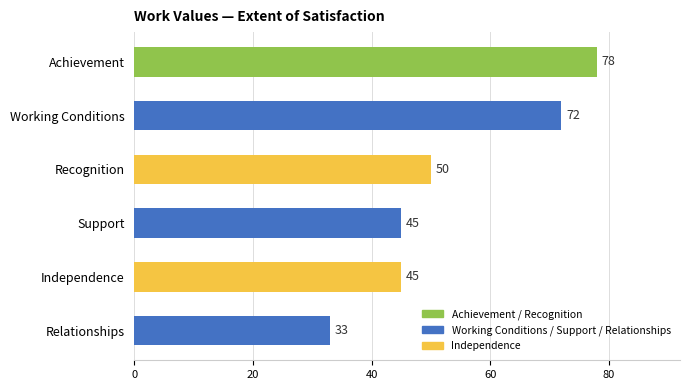

True or false: the data shows 28 at Independence.

False